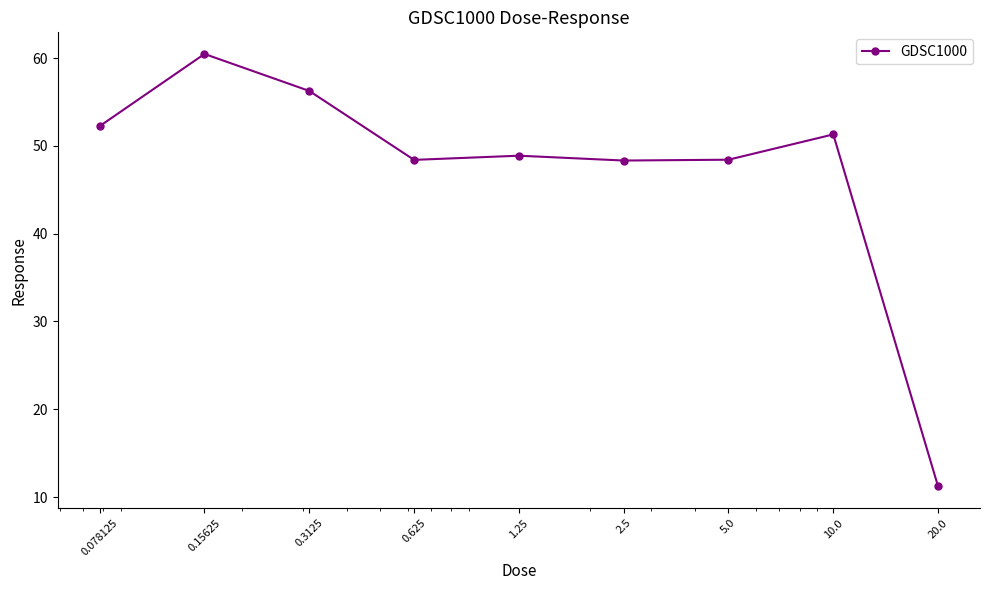

What is the average value?

47.3